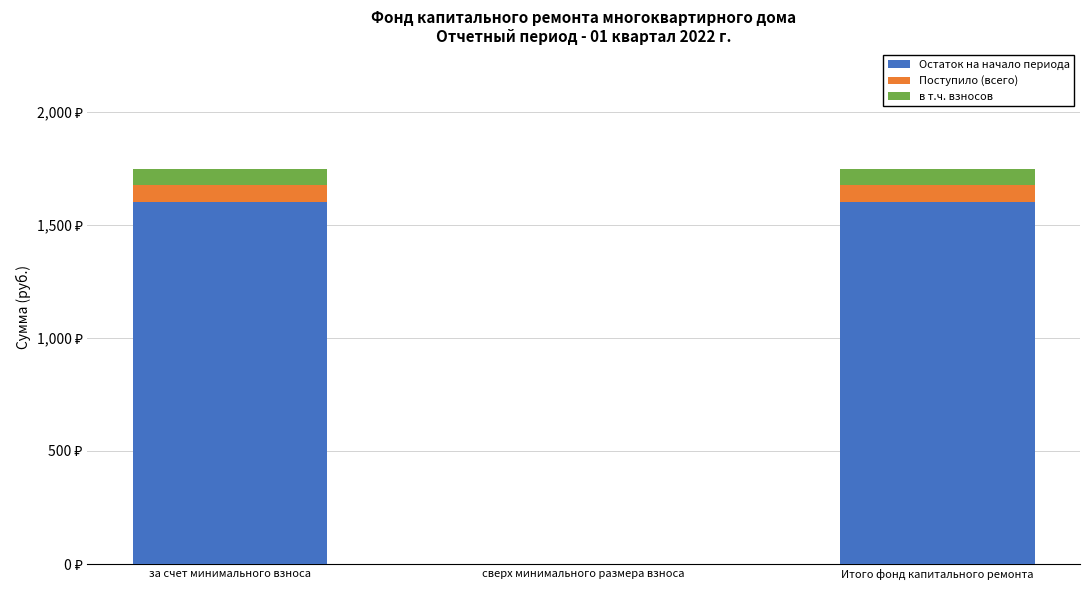

What position from the right is сверх минимального размера взноса?

2